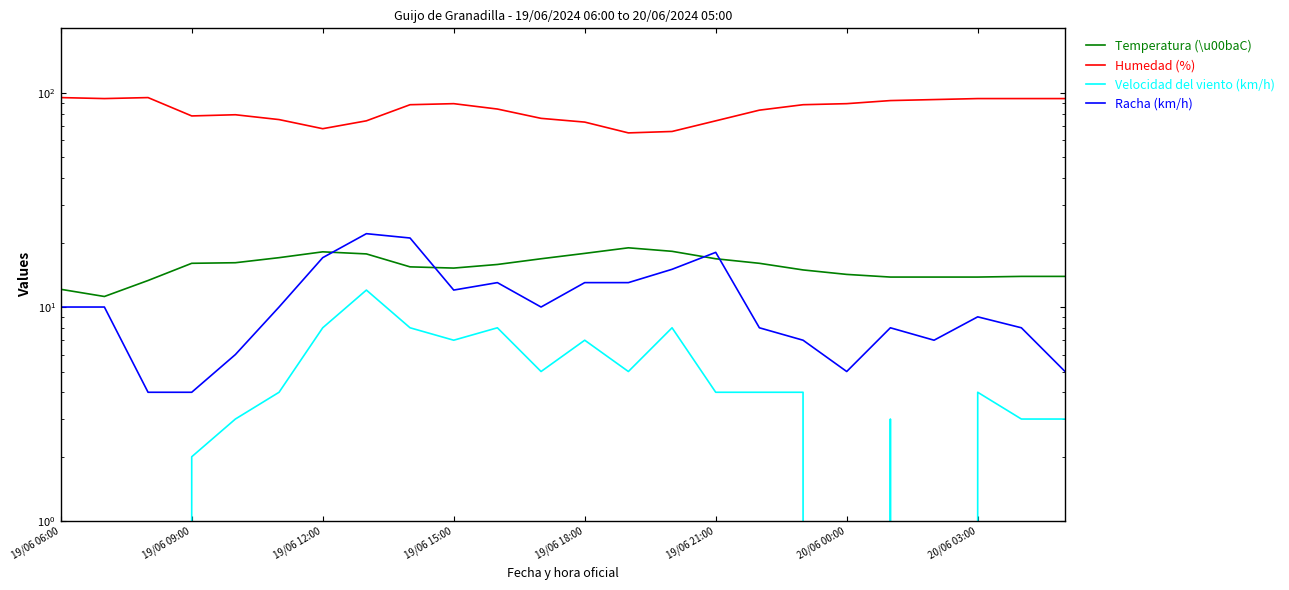

True or false: Velocidad del viento (km/h) and Racha (km/h) cross at least once.

False